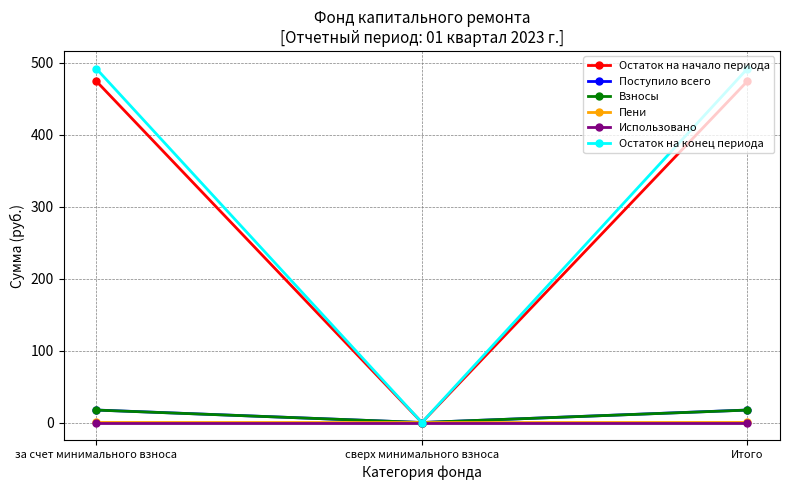

What is the value of the Взносы point at the 3rd from the left?

17.3